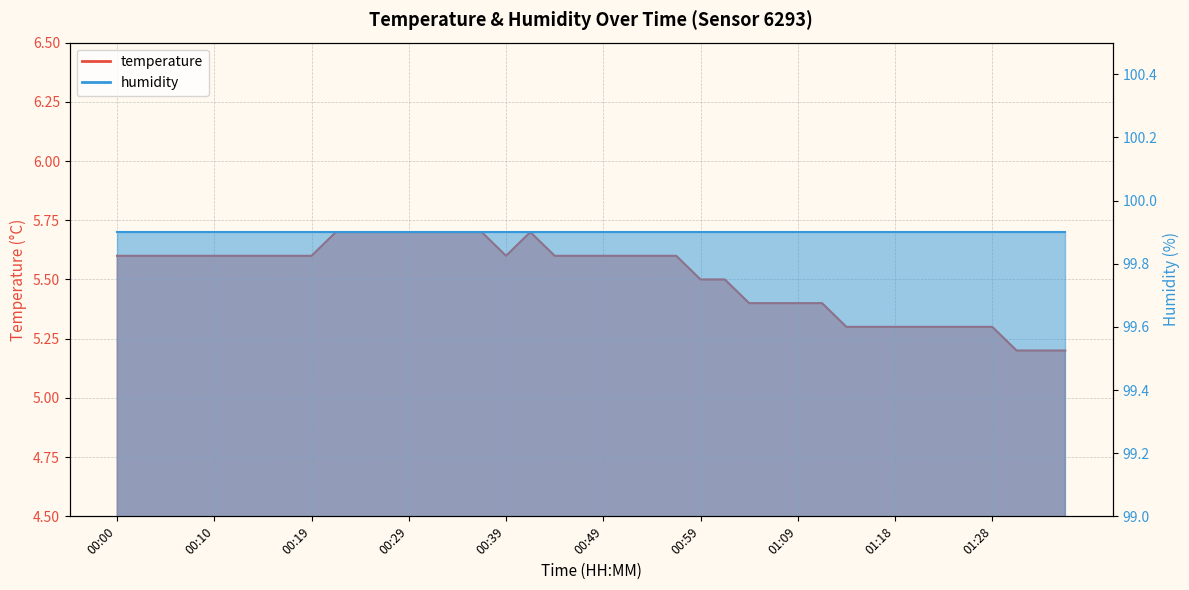

At which category does the data reach its first local peak?

00:41